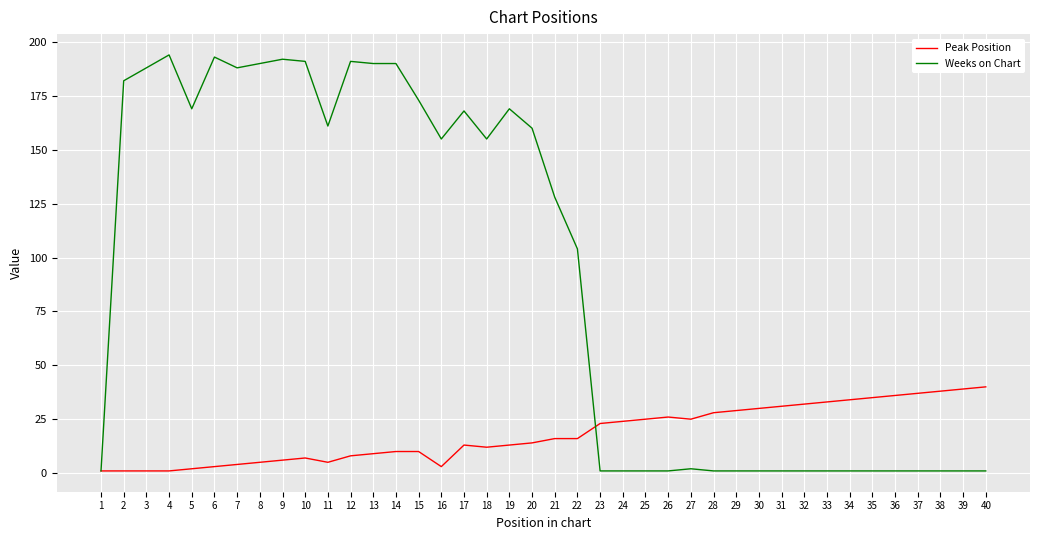

Is the value of Weeks on Chart at 5 greater than the value of Peak Position at 20?

Yes